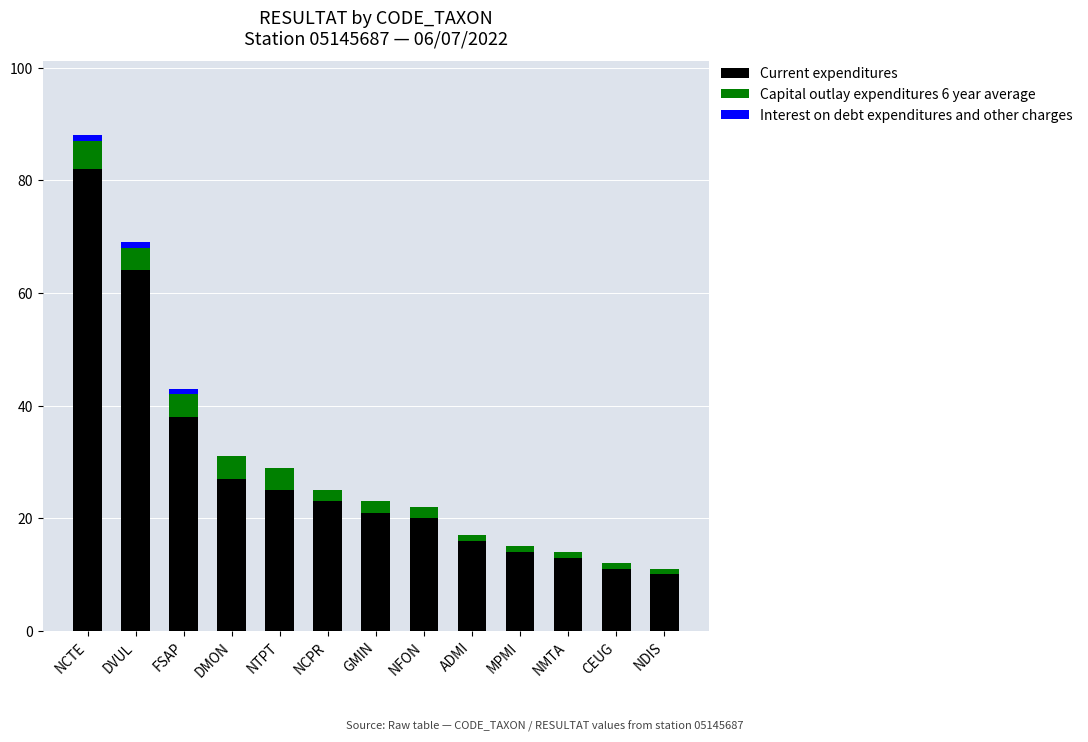

At which category is the sum across all series the highest?

NCTE